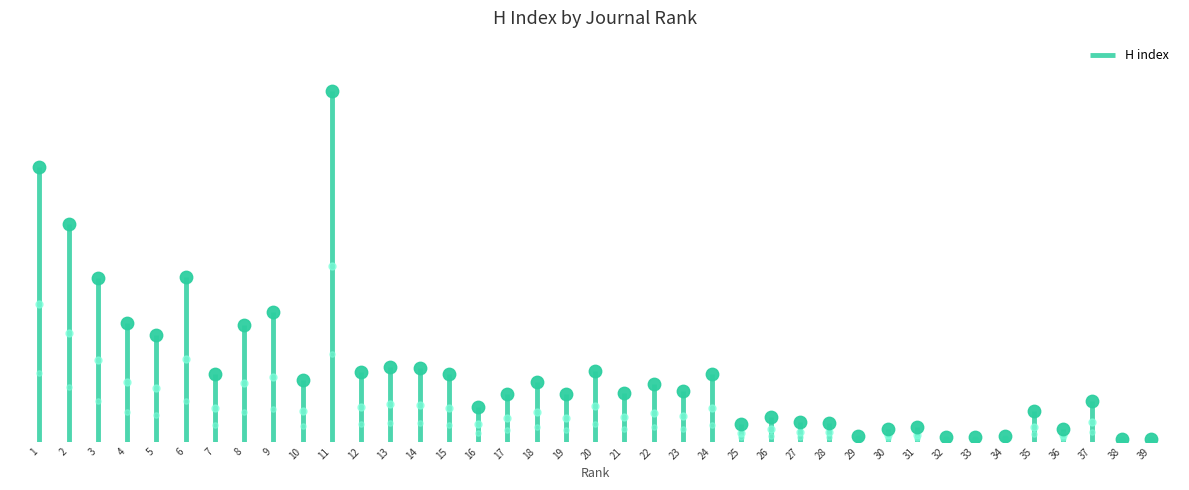

Approximately how many times larger is the value at 30 compared to 37?

0.3